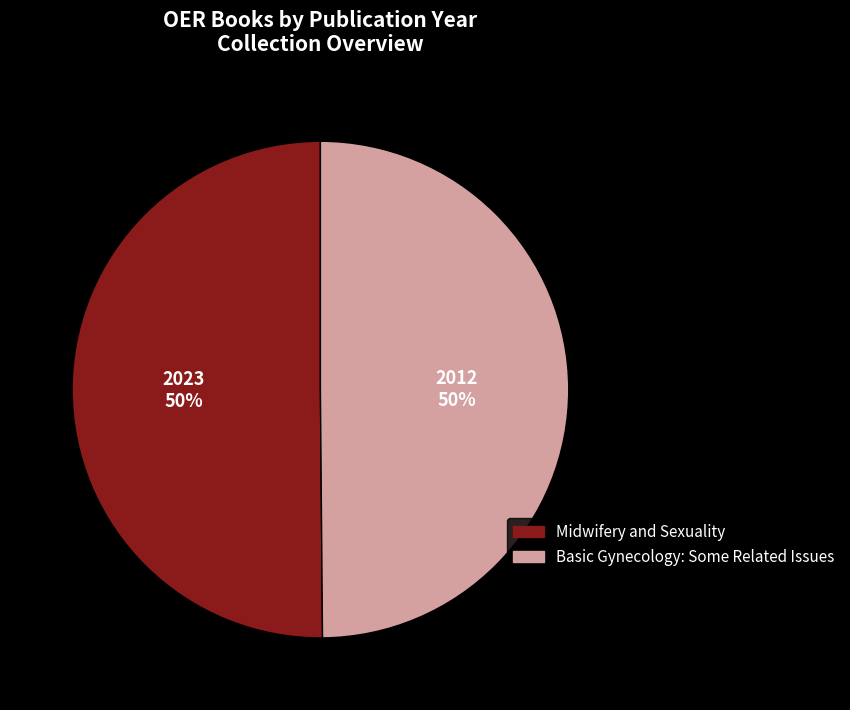

True or false: Basic Gynecology: Some Related Issues accounts for 39% of the total.

False